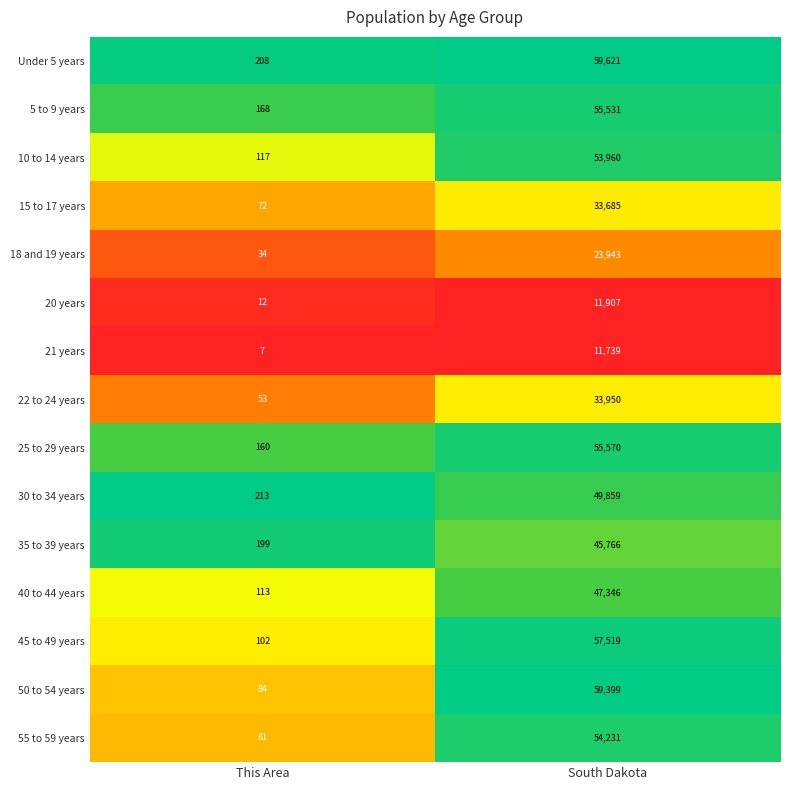

List the series in order of their peak value, highest first.

Under 5 years, 50 to 54 years, 45 to 49 years, 25 to 29 years, 5 to 9 years, 55 to 59 years, 10 to 14 years, 30 to 34 years, 40 to 44 years, 35 to 39 years, 22 to 24 years, 15 to 17 years, 18 and 19 years, 20 years, 21 years